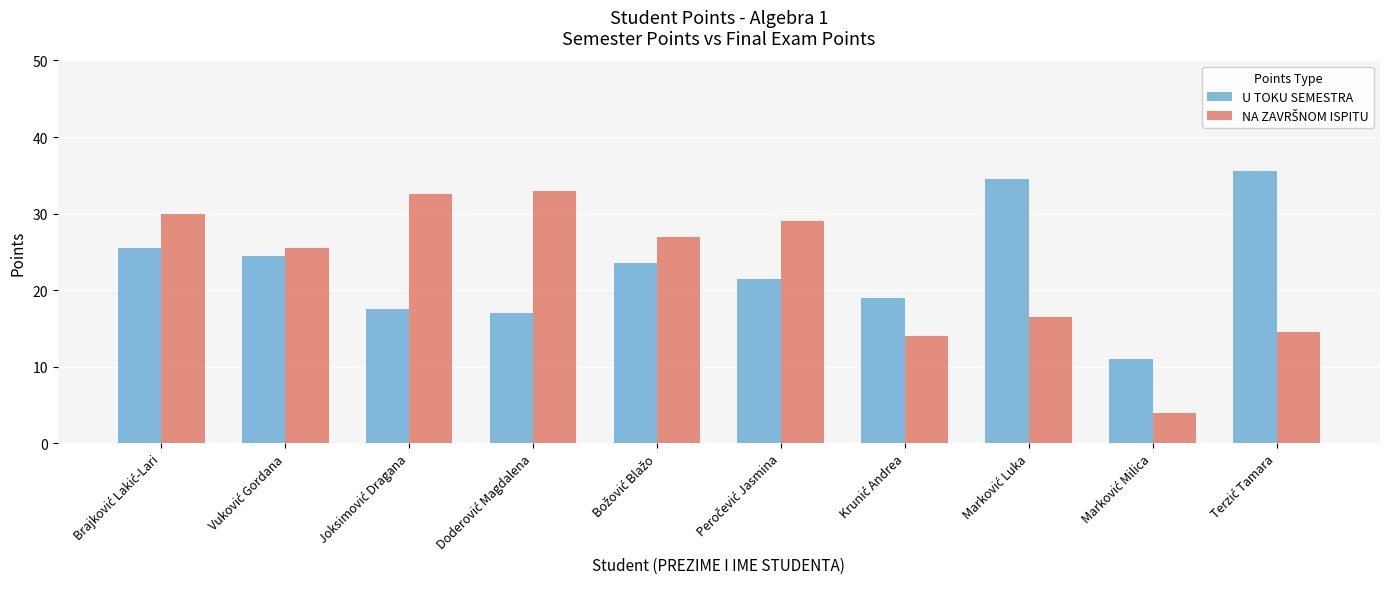

What is the difference between the maximum and minimum values in the U TOKU SEMESTRA series?

24.5